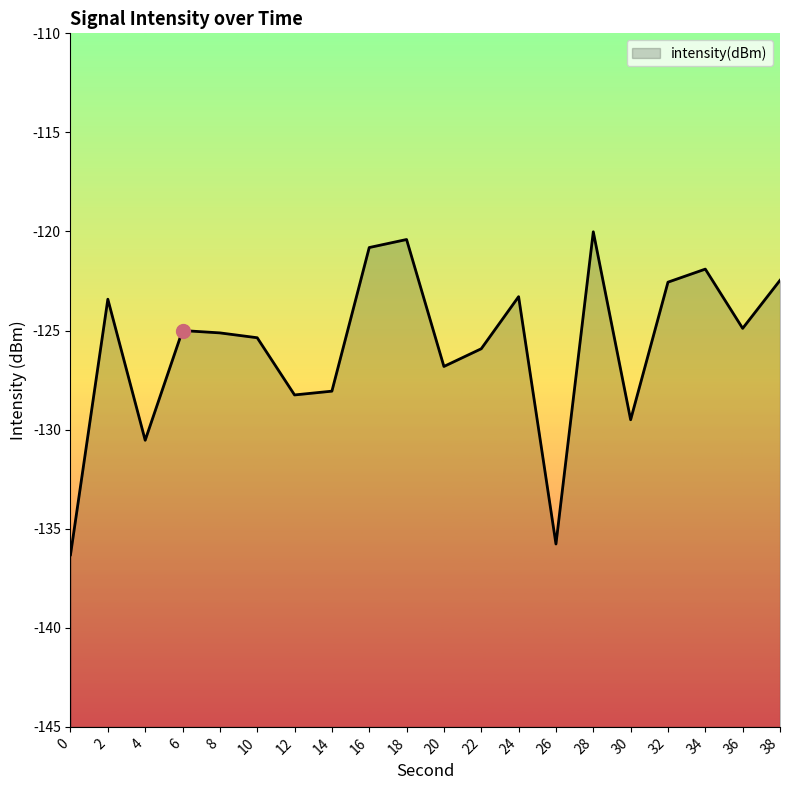

Rank the categories by value from lowest to highest.

0, 26, 4, 30, 12, 14, 20, 22, 10, 8, 6, 36, 2, 24, 32, 38, 34, 16, 18, 28